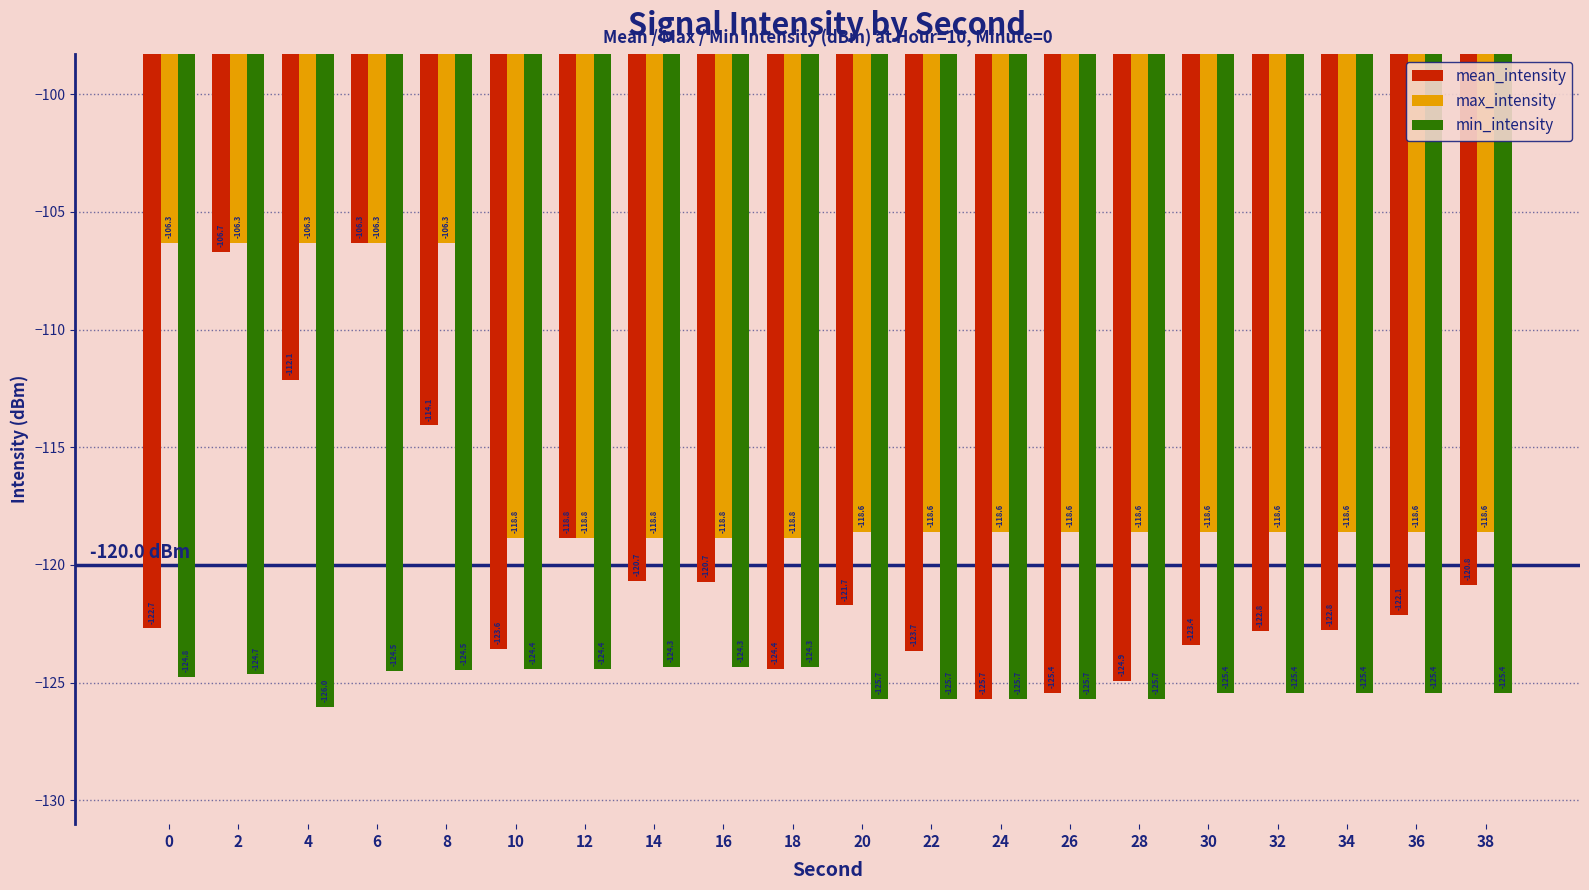

List the series in order of their overall mean, highest first.

max_intensity, mean_intensity, min_intensity